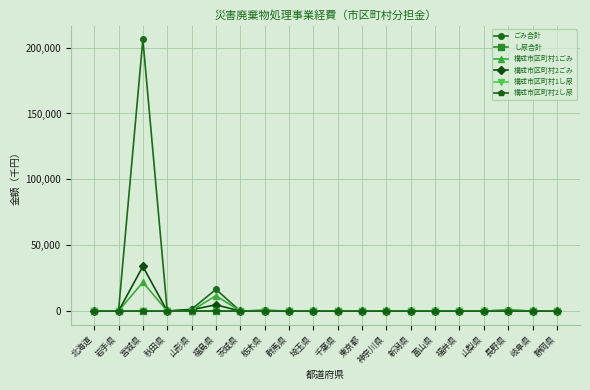

Is this an area chart (filled region under the line)?

No